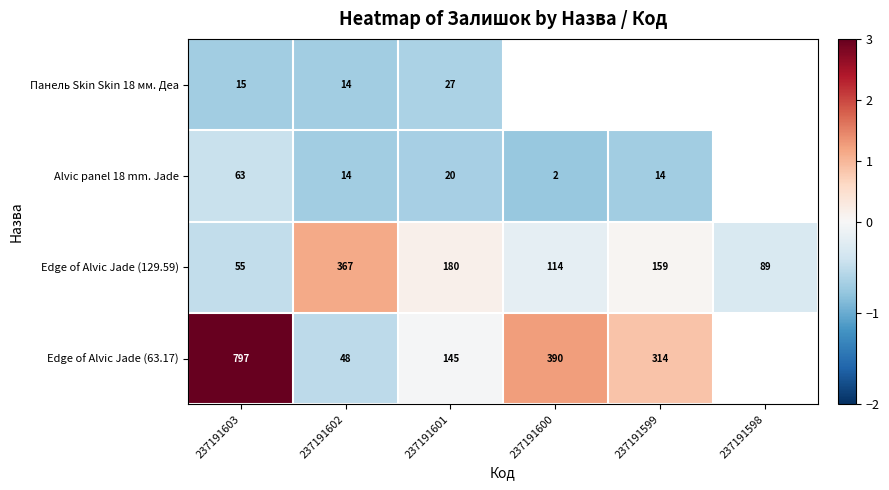

Is the value of Панель Skin Skin 18 мм. Деа at 237191603 greater than the value of Alvic panel 18 mm. Jade at 237191601?

No